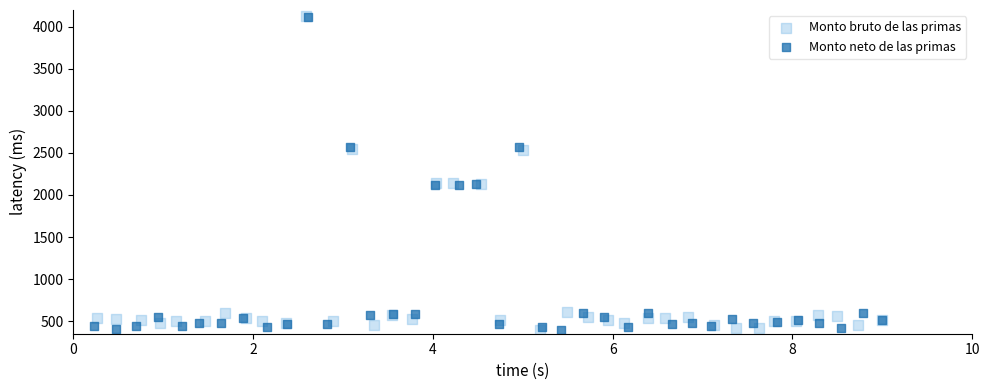

Which series has the largest Y range (max minus min)?

Monto bruto de las primas